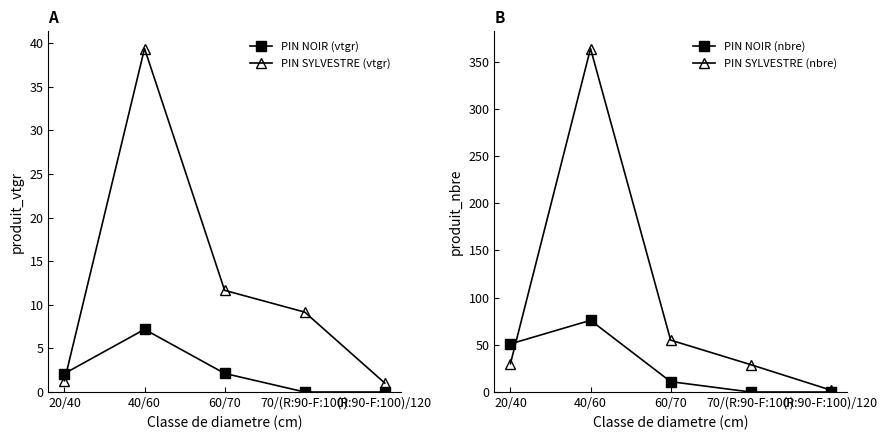

Is it true that PIN NOIR (vtgr) equals 2.1 at 60/70?

True